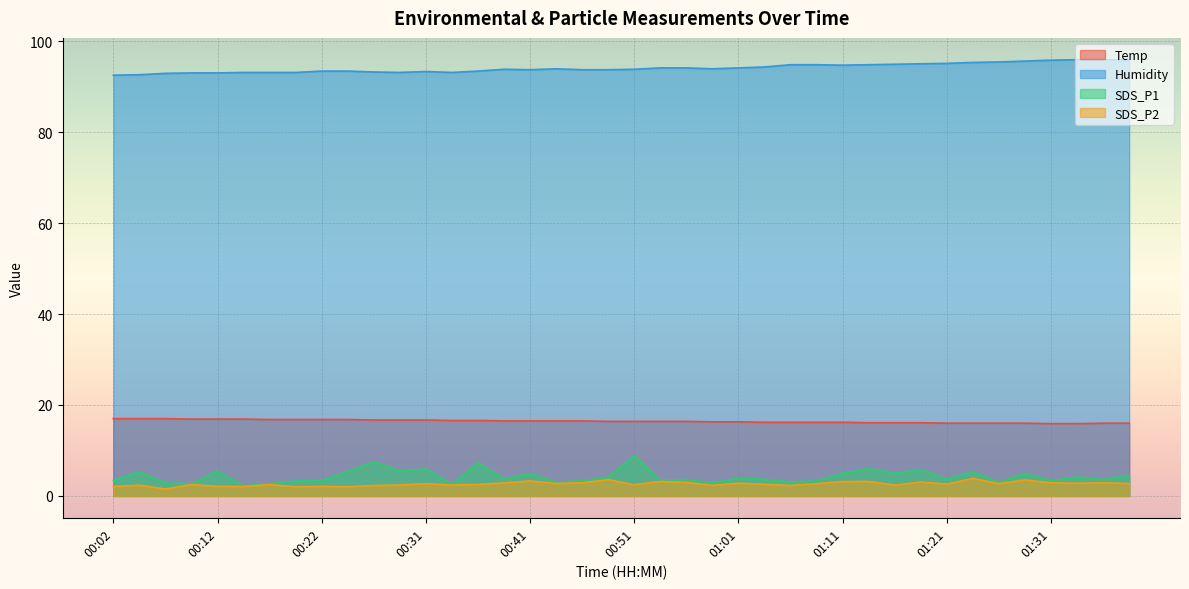

At 00:07, list the series in order from largest to smallest.

Humidity, Temp, SDS_P1, SDS_P2